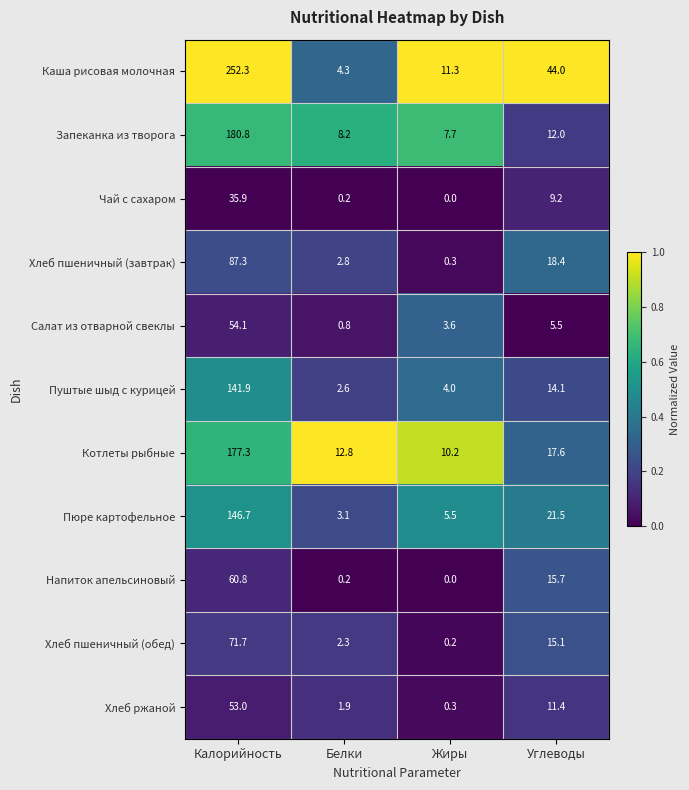

What is the spread (max minus min) of values at Калорийность?

216.4